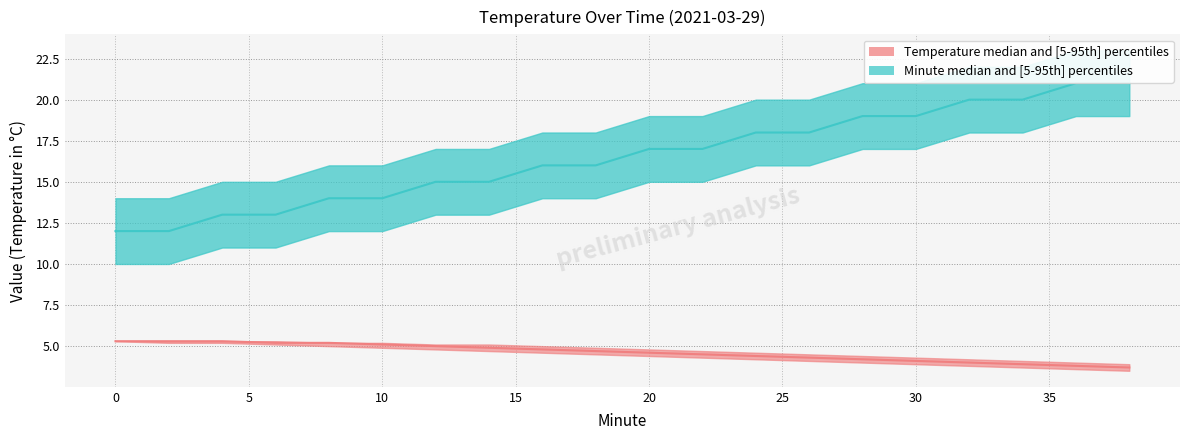

What is the value of the Minute_median point at the 7th from the left?

15.0